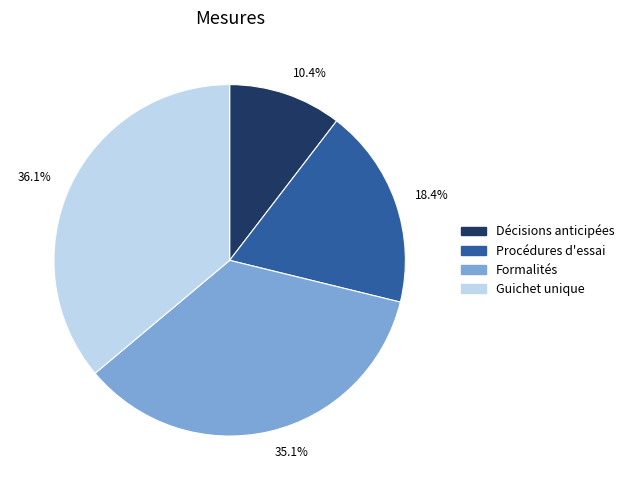

Is there any slice that represents more than half of the pie?

No